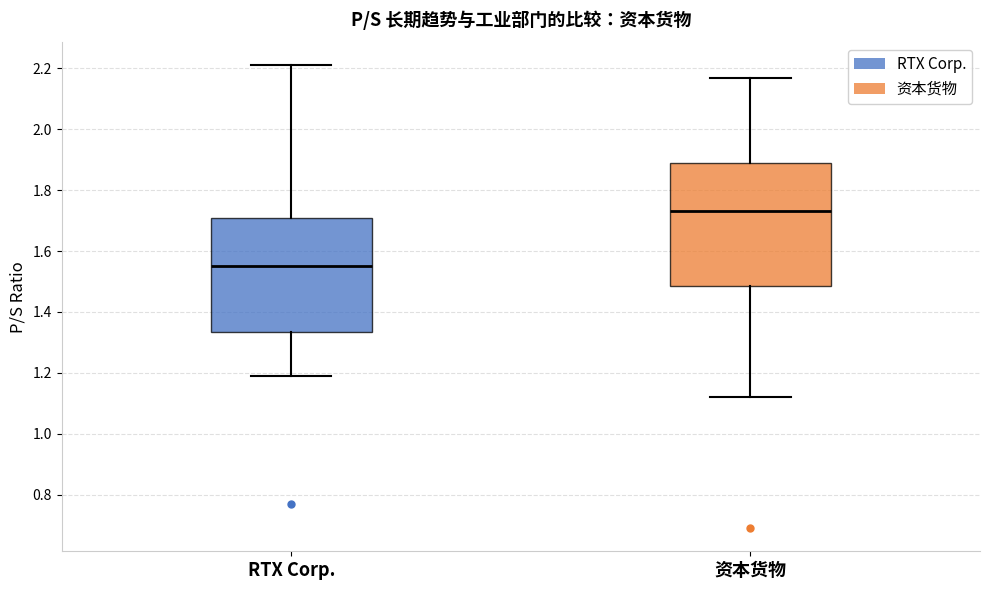

Which box has the highest median line?

资本货物